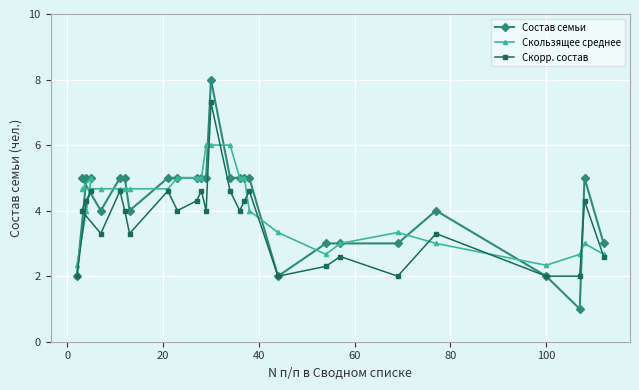

What is the minimum value shown in the chart?

1.0